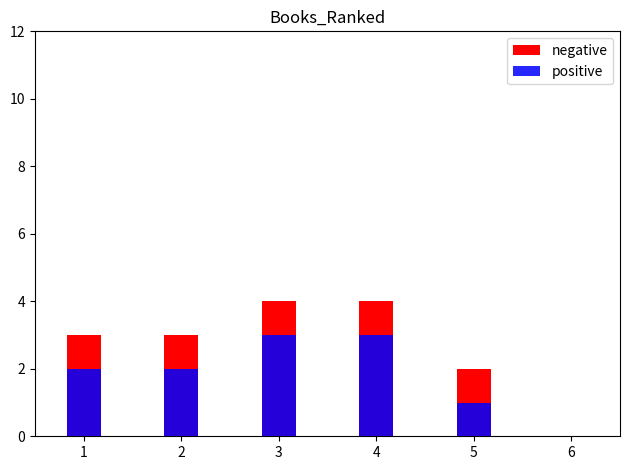

How many series are shown in this chart?

2